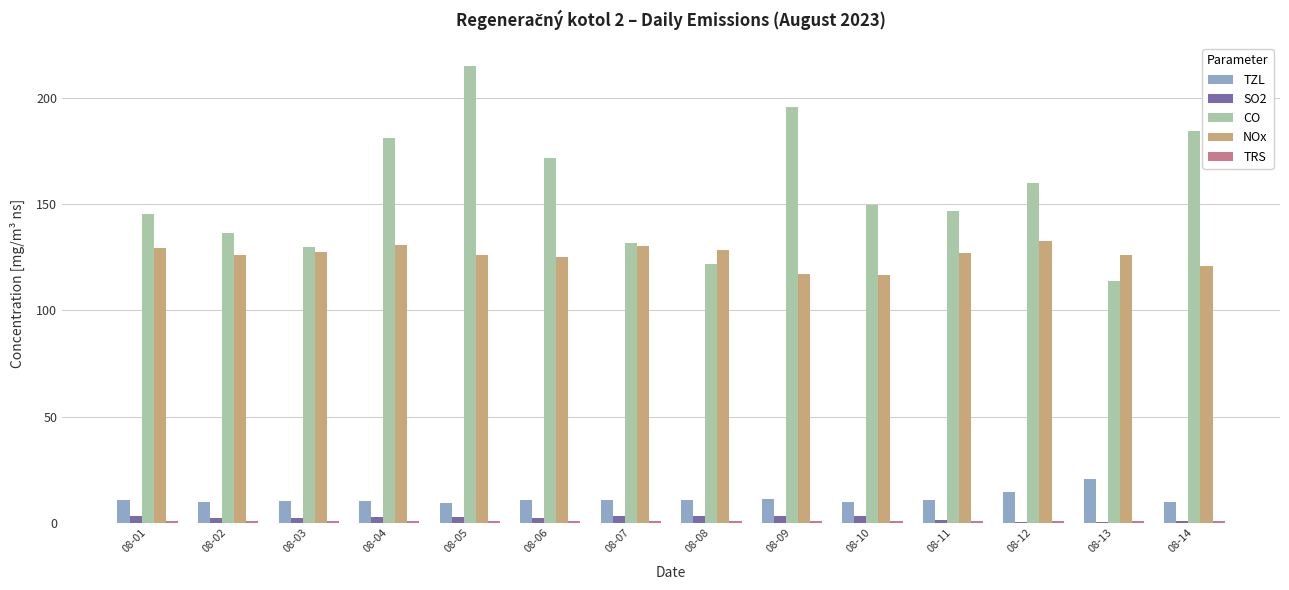

Between 08-01 and 08-05, which series saw the biggest shift?

CO